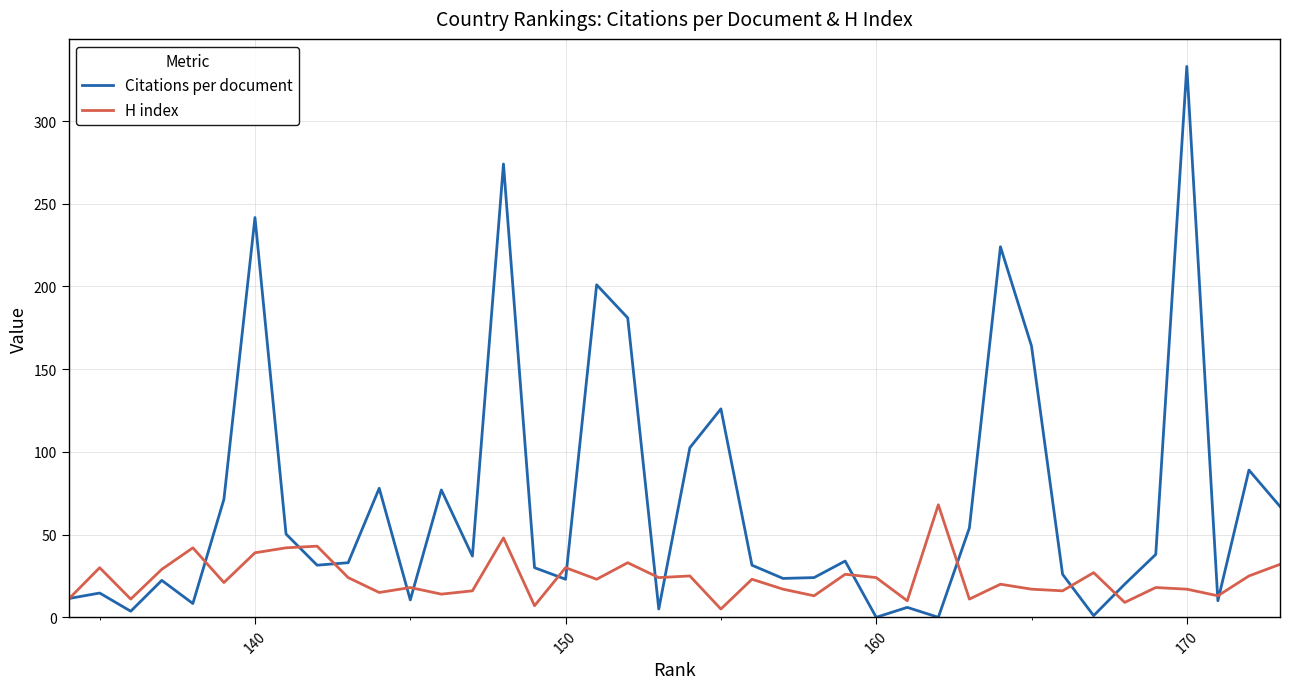

Count the number of data series in this chart.

2